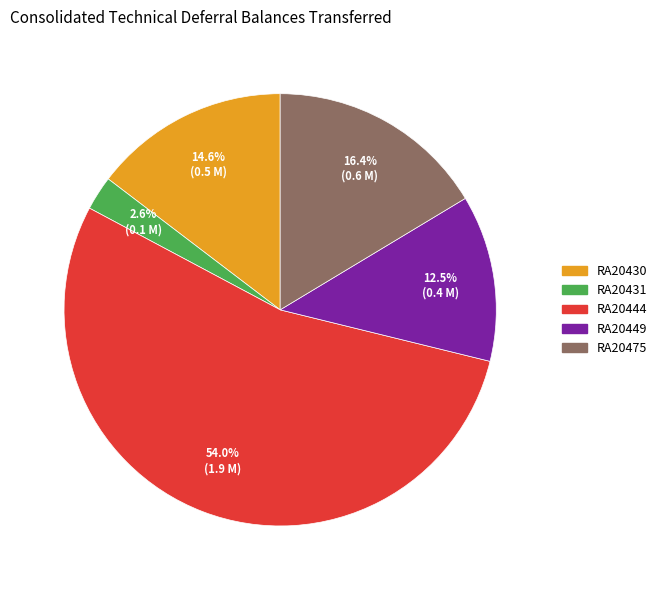

Which category has the smallest portion of the pie?

RA20431